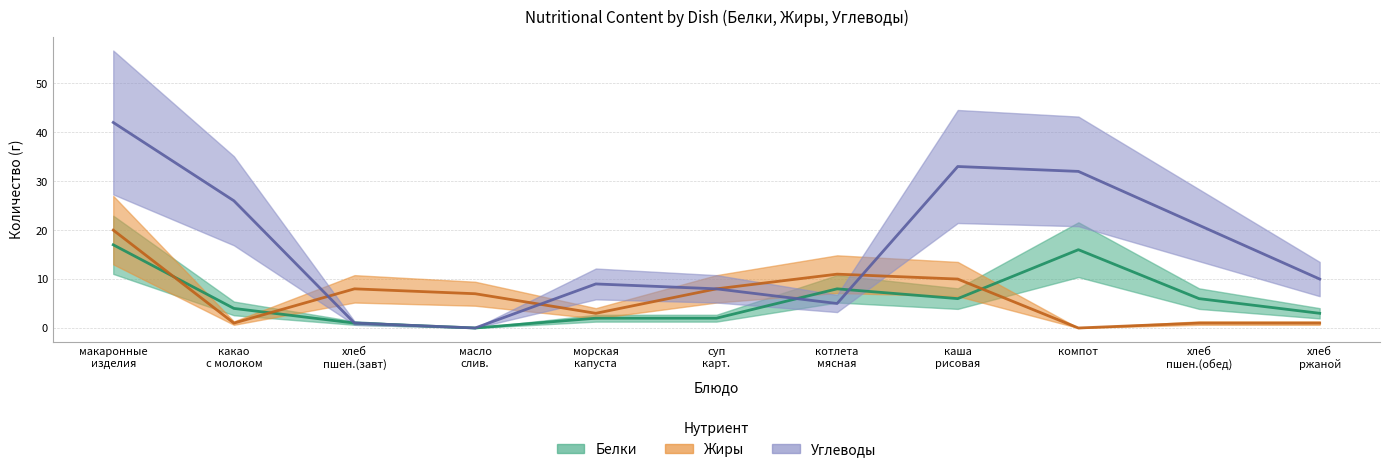

What is the total value across all series at макаронные изделия?

79